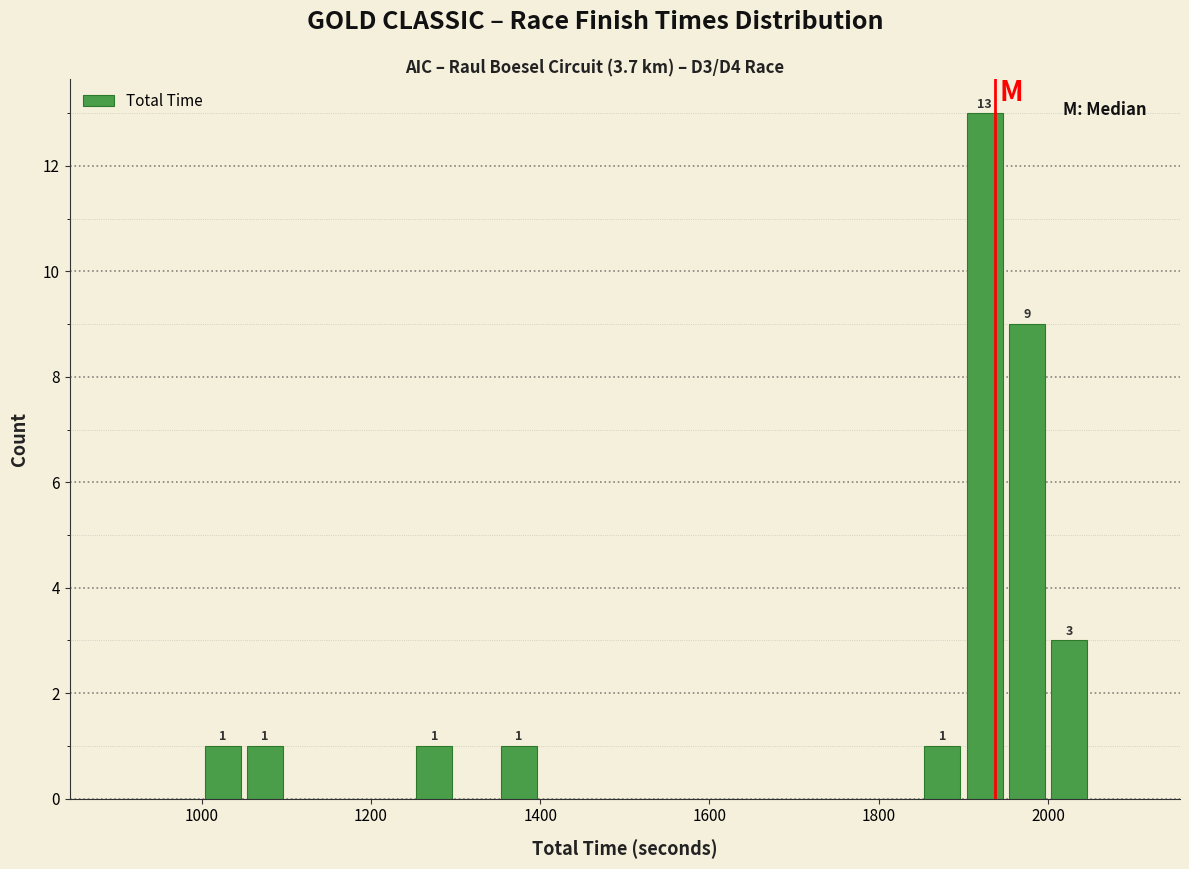

Read against the x-axis, roughly where is the centre of the tallest bar?

1920